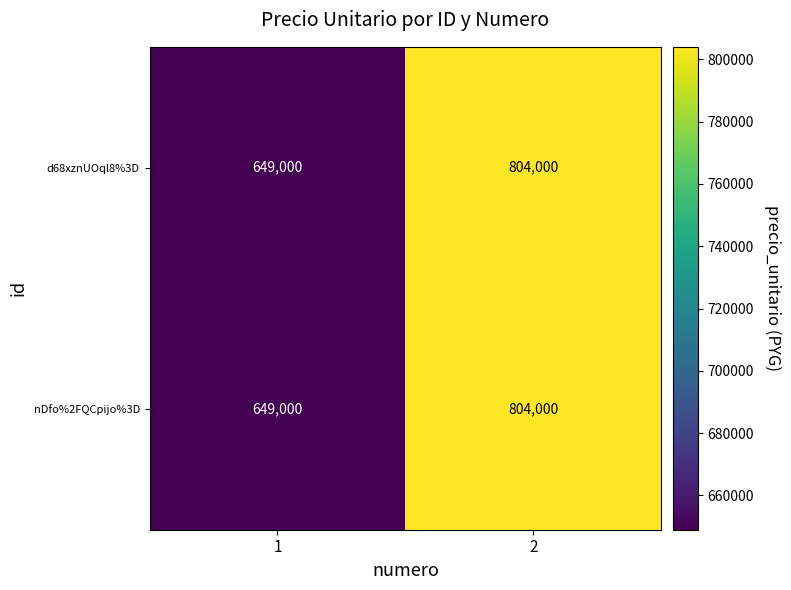

The value of nDfo%2FQCpijo%3D at 2 is 1374271. True or false?

False